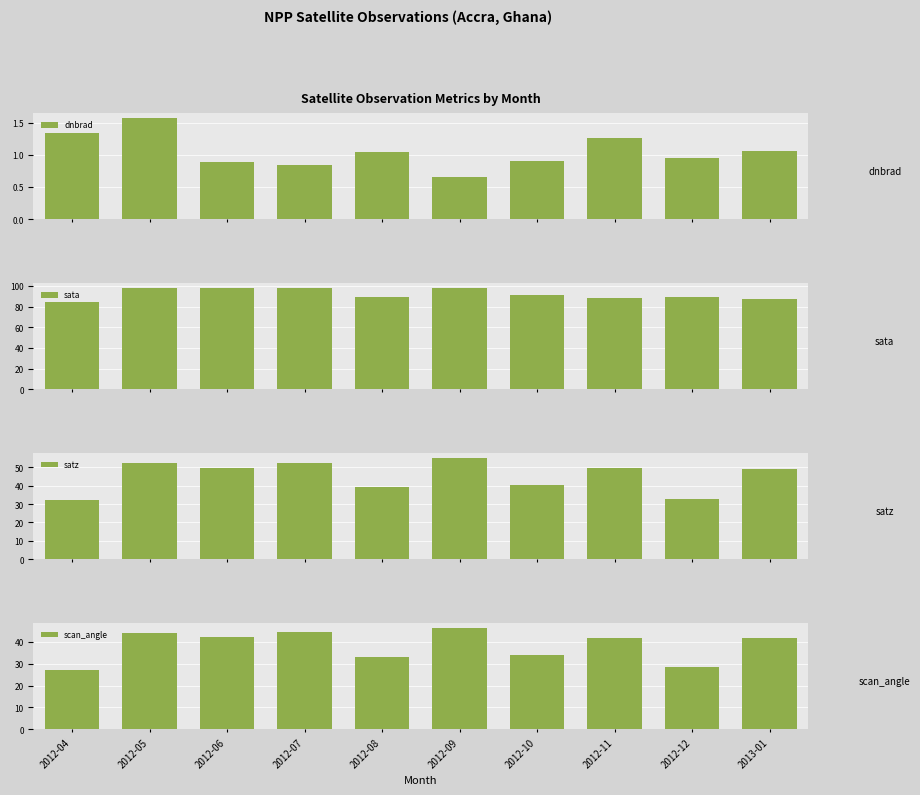

How many data points in dnbrad are less than 1?

5